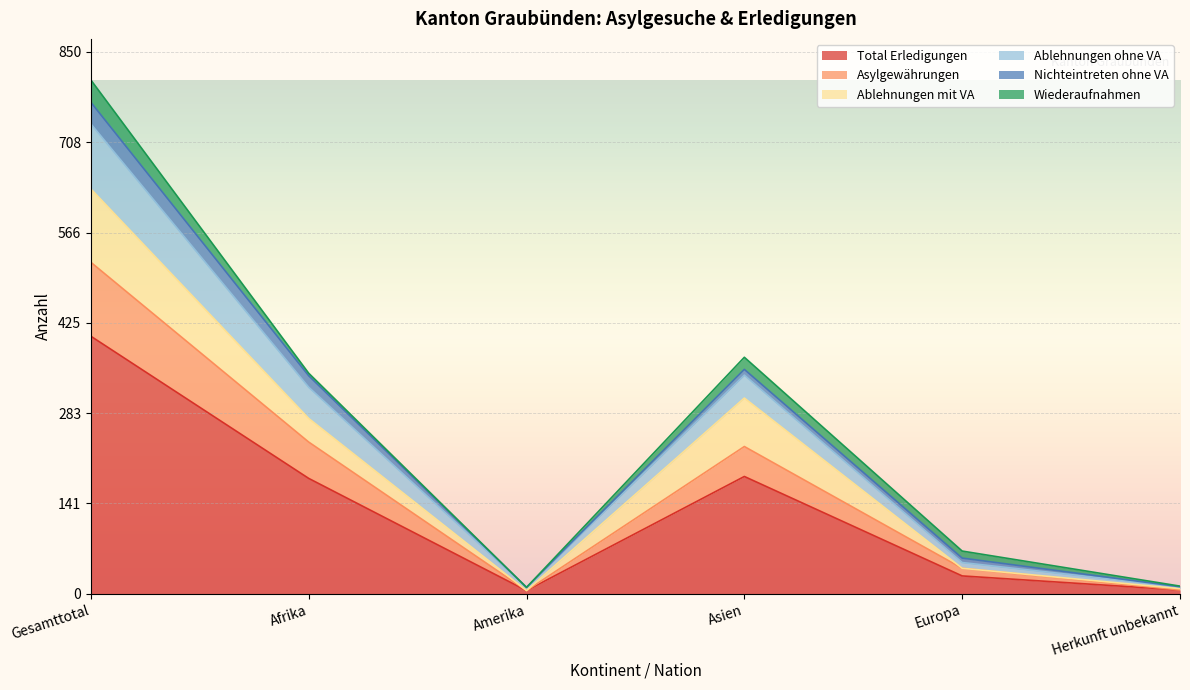

How many interior local valleys does the Asylgewährungen series have?

1